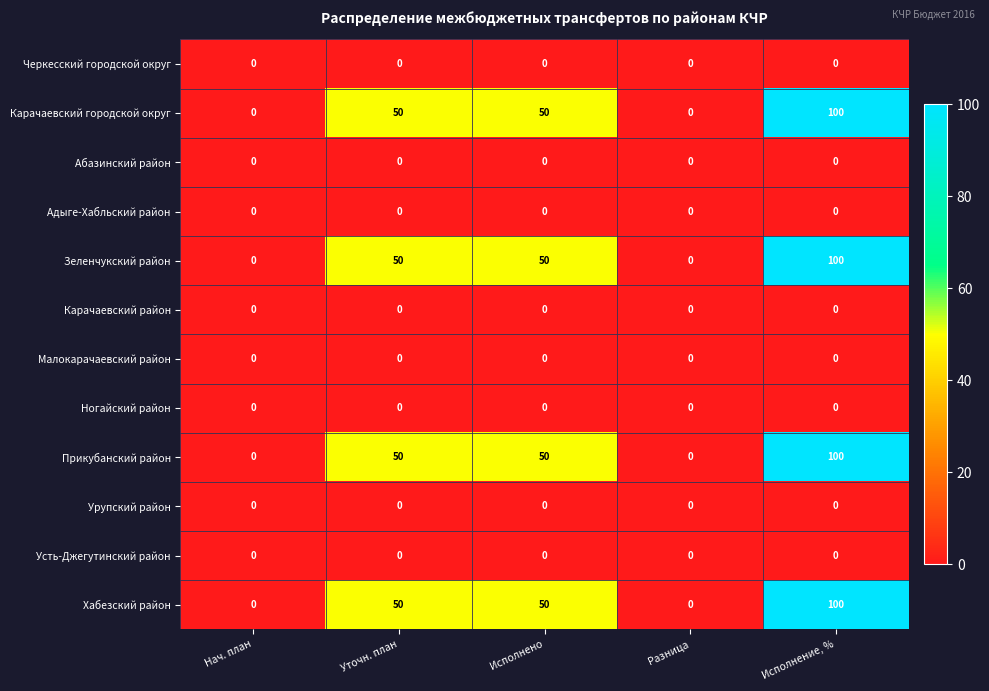

What is the average value of the Хабезский район series?

40